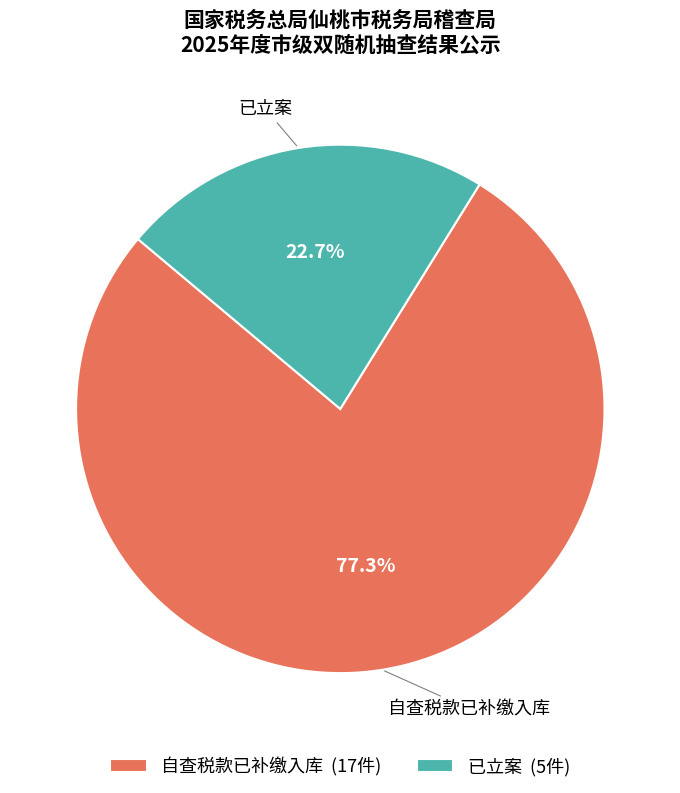

Which has a higher value, 自查税款已补缴入库 or 已立案?

自查税款已补缴入库